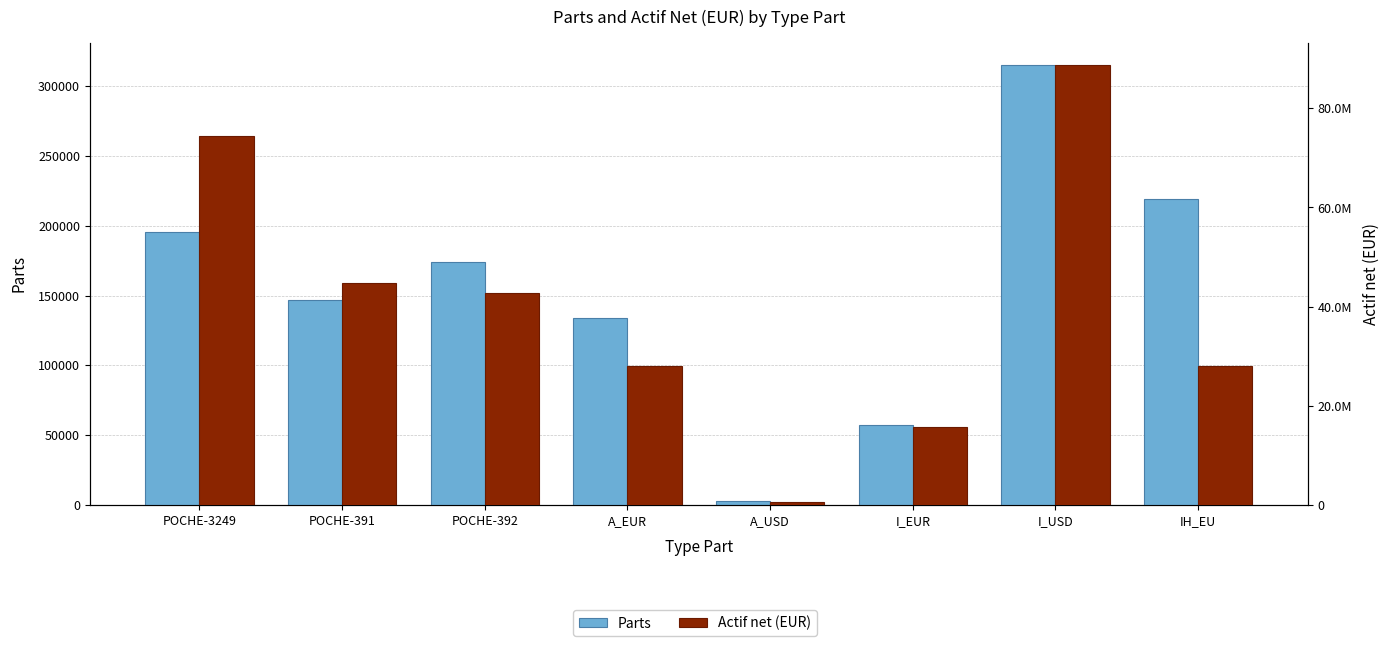

True or false: Parts has a value of 994.2 at A_USD.

False